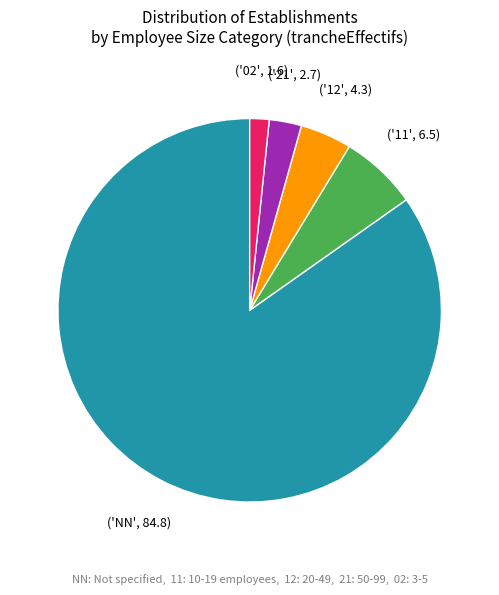

Is there a majority slice in this chart?

Yes